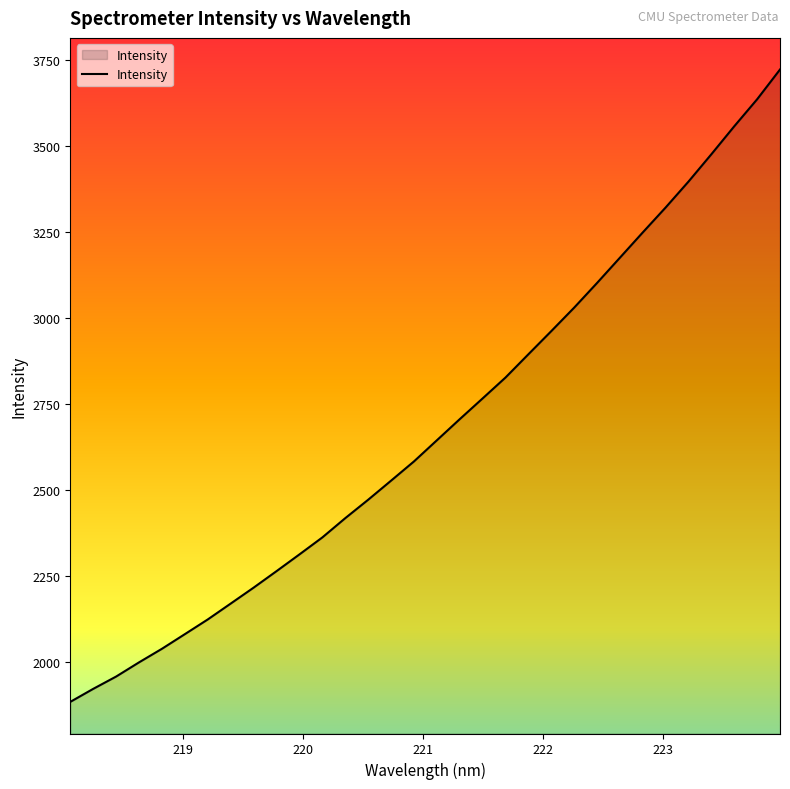

What is the maximum value shown in the chart?

3722.0